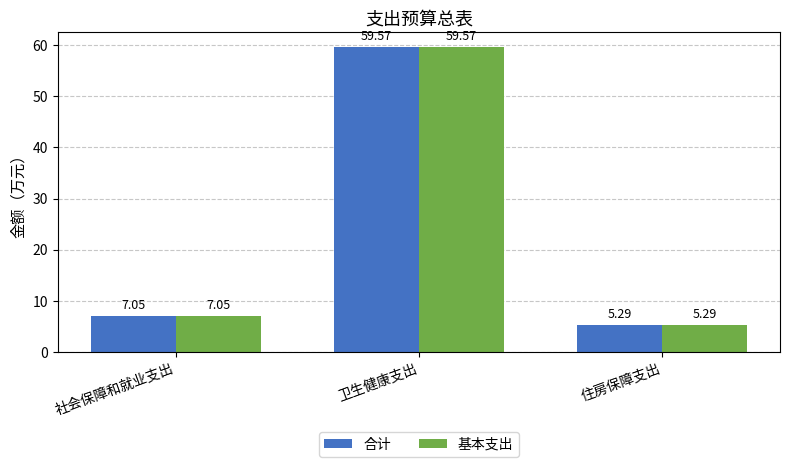

What is the total value across all series at 卫生健康支出?

119.1